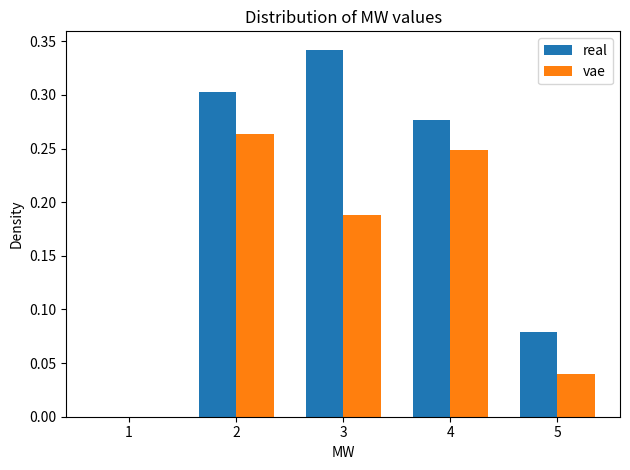

In the real series, which range on the x-axis has the tallest bar?

2.5 to 3.5